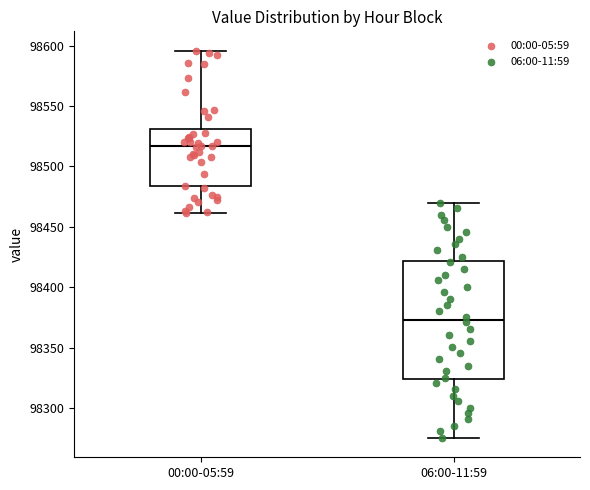

Where does the median line of the box for 00:00-05:59 sit on the y-axis? The values are not printed on the chart, so give them approximately, as read against the axis.

98515